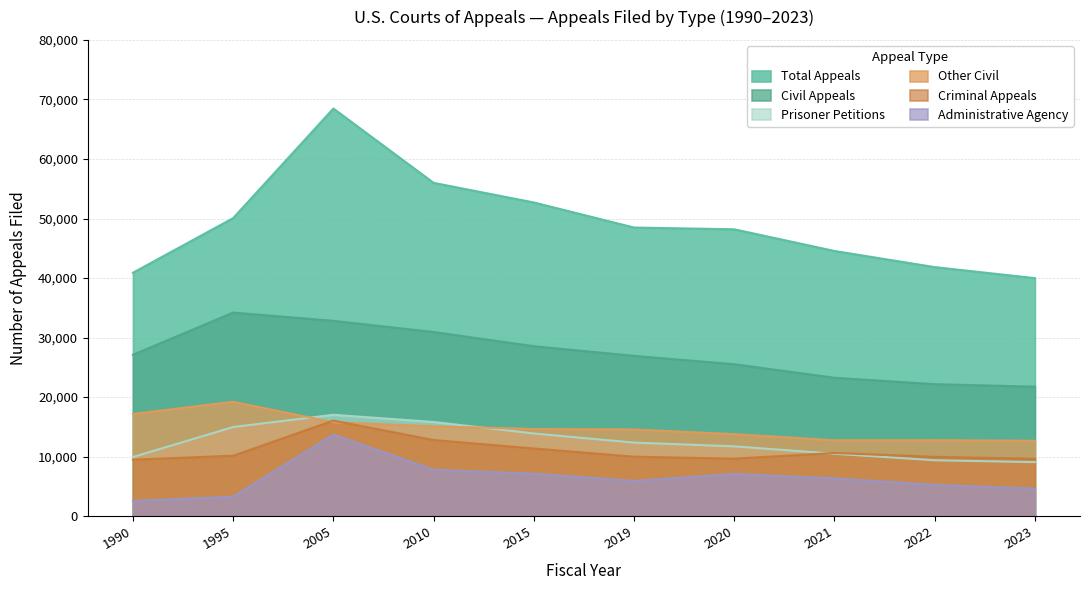

Rank the series at 1995 from lowest to highest value.

Administrative Agency, Criminal Appeals, Prisoner Petitions, Other Civil, Civil Appeals, Total Appeals